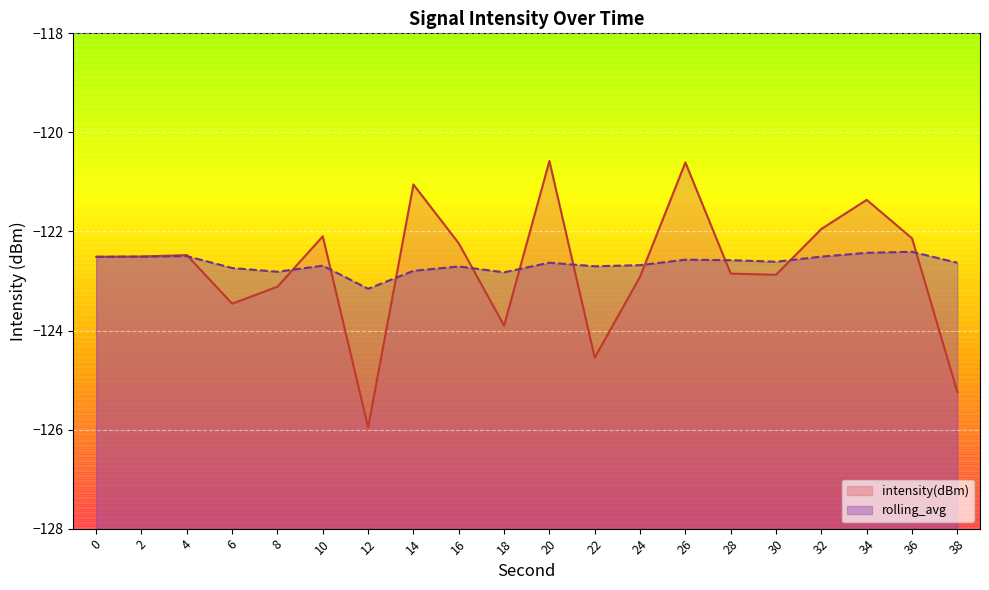

What is the total value across all series at 30?

-245.5